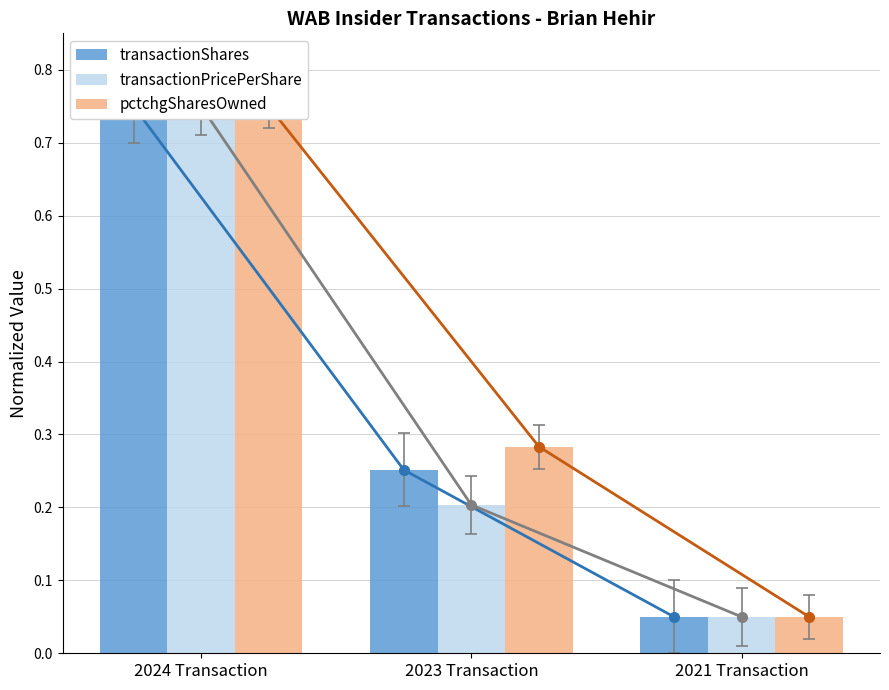

What is the difference between the highest and lowest values at 2023 Transaction?

0.1